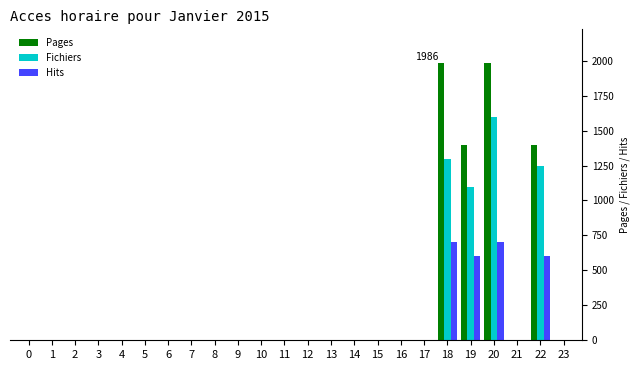

What is the sum of all Fichiers values?

5250